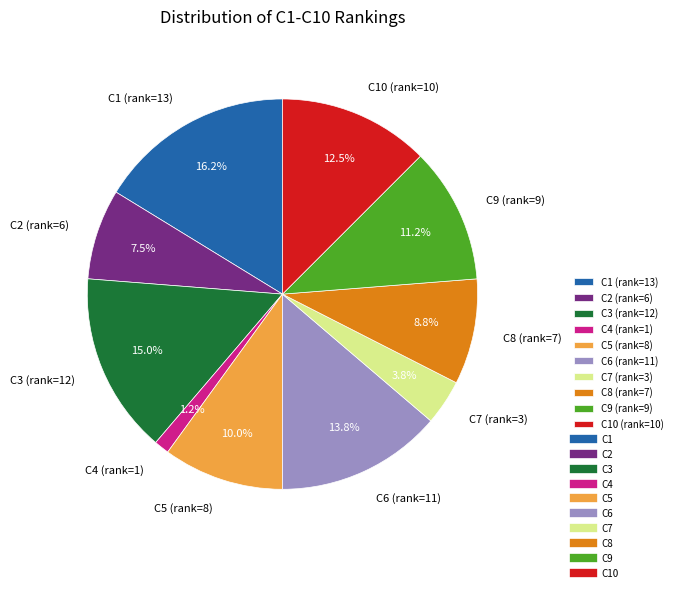

Which slice is the largest?

C1 (rank=13)